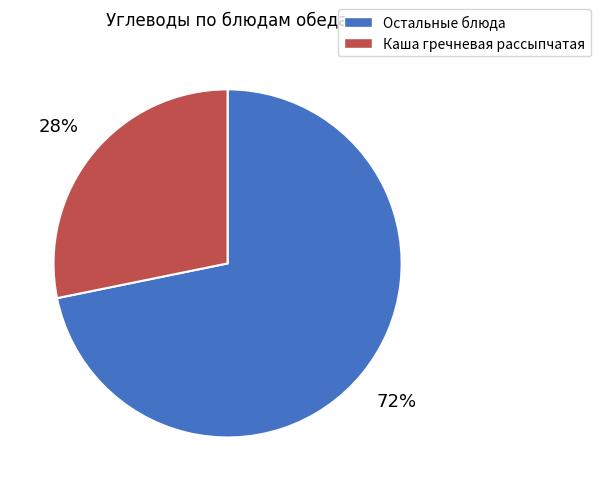

Is there a majority slice in this chart?

Yes